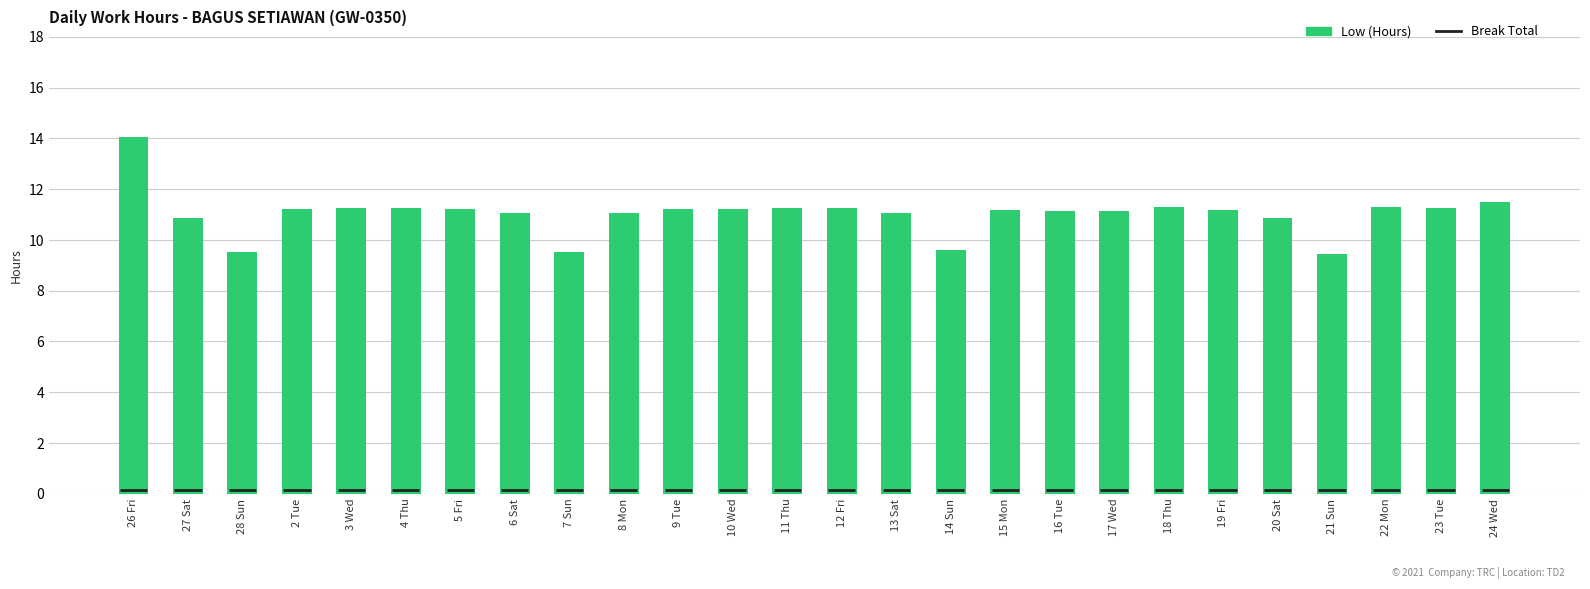

What is the maximum value shown in the chart?

14.0